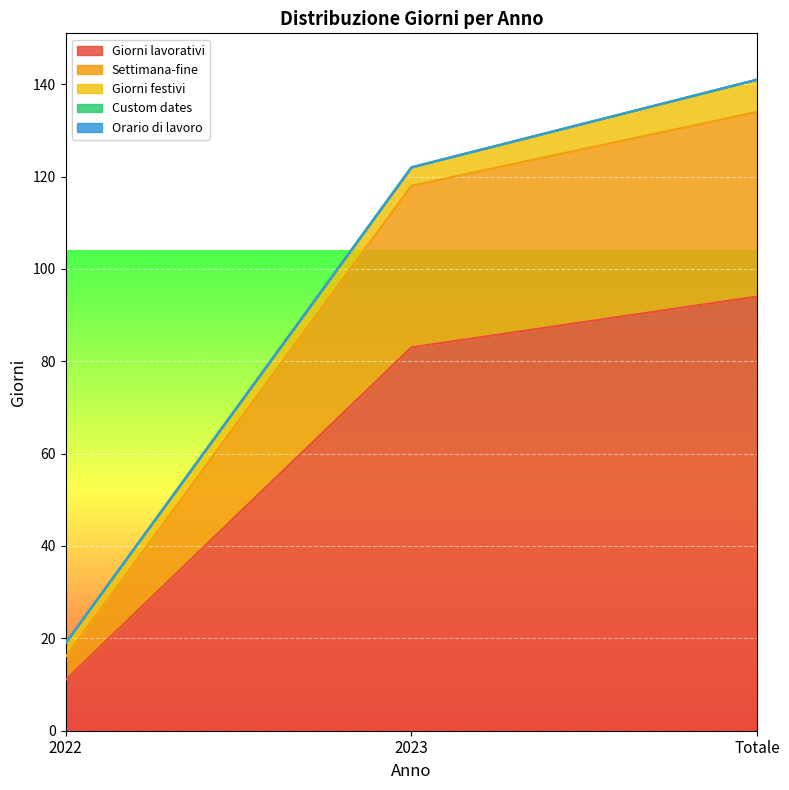

What is the highest value of the Giorni lavorativi series?

94